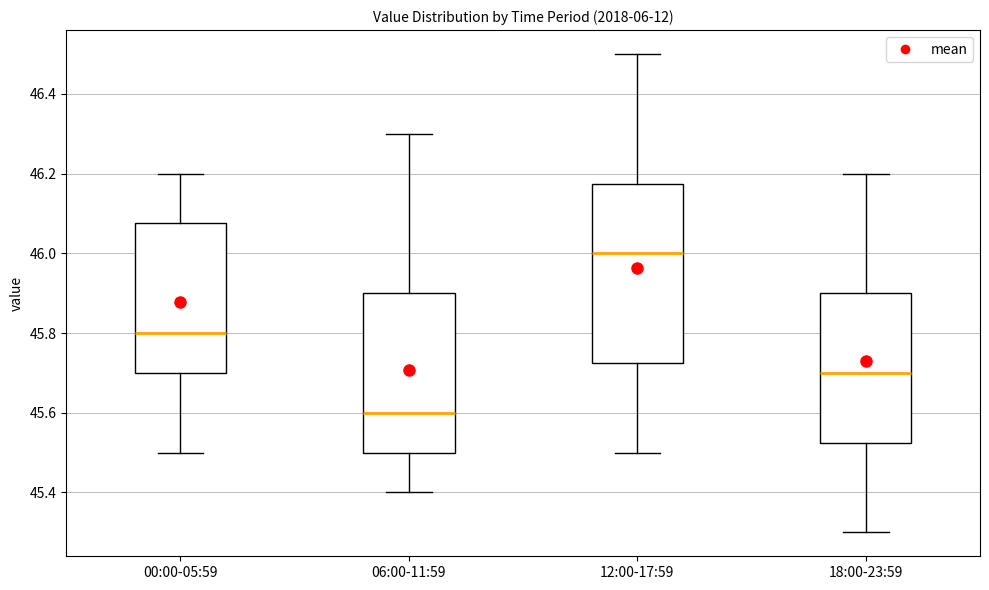

Reading left to right, read every box against the y-axis: the position of its median line, the range the box covers, and the ends of its whiskers. The values are not printed on the chart, so give them approximately, as read against the axis.

00:00-05:59: median 45.80, box 45.70 to 46.08, whiskers 45.50 to 46.20
06:00-11:59: median 45.60, box 45.50 to 45.90, whiskers 45.40 to 46.30
12:00-17:59: median 46.00, box 45.72 to 46.18, whiskers 45.50 to 46.50
18:00-23:59: median 45.70, box 45.52 to 45.90, whiskers 45.30 to 46.20